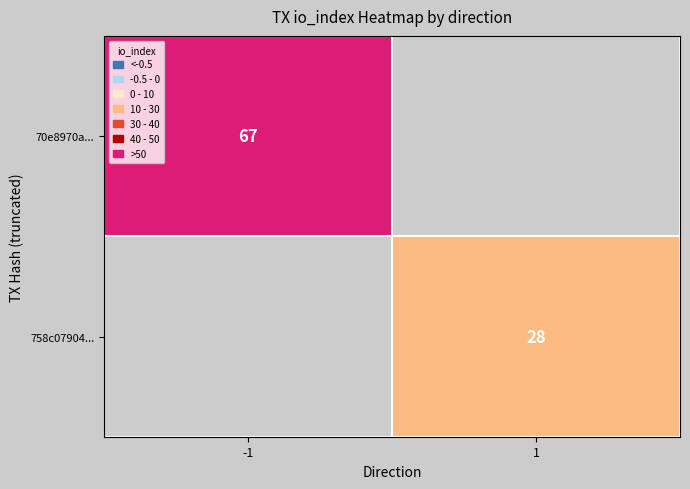

At how many categories does at least one series exceed 34?

1